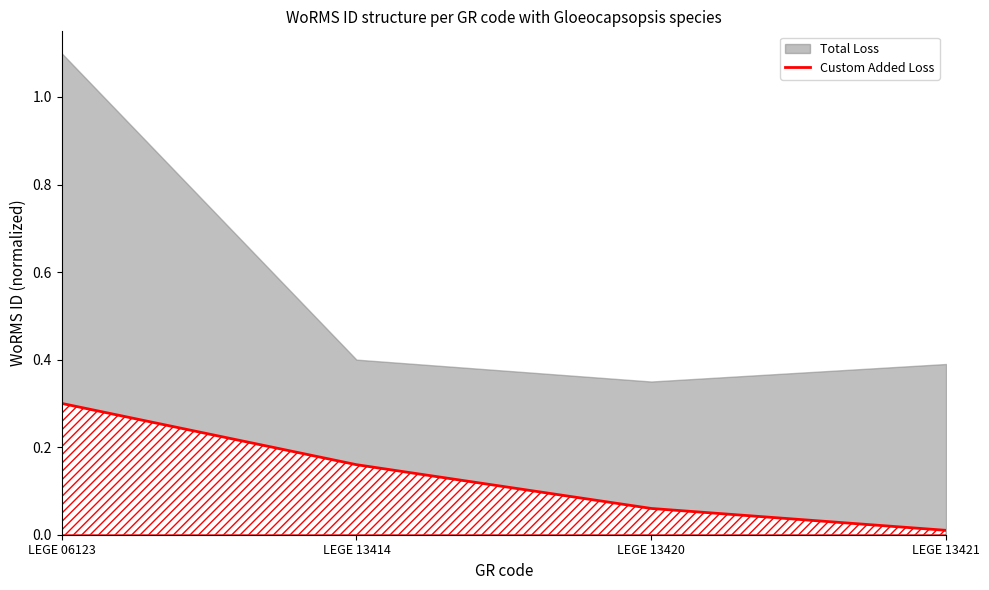

The chart shows a value of 0.0 at LEGE 13420. True or false?

False